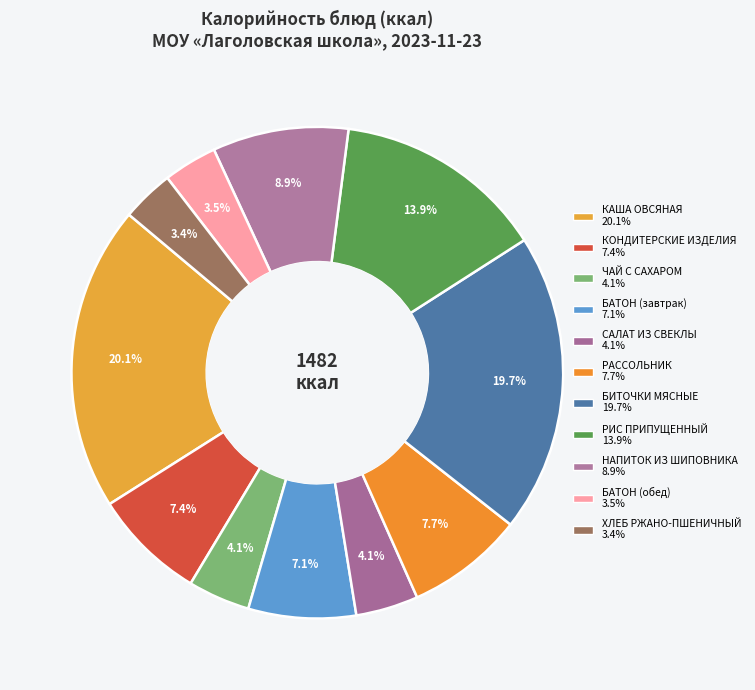

Count the number of slices in the pie.

11